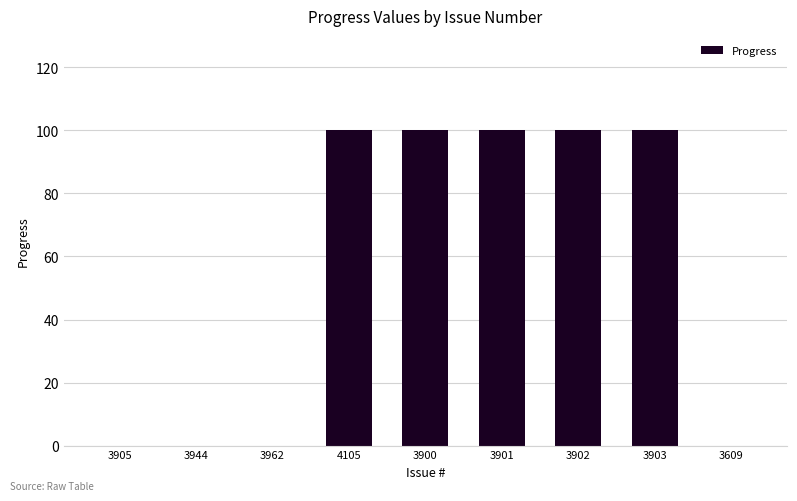

What is the greatest value displayed?

100